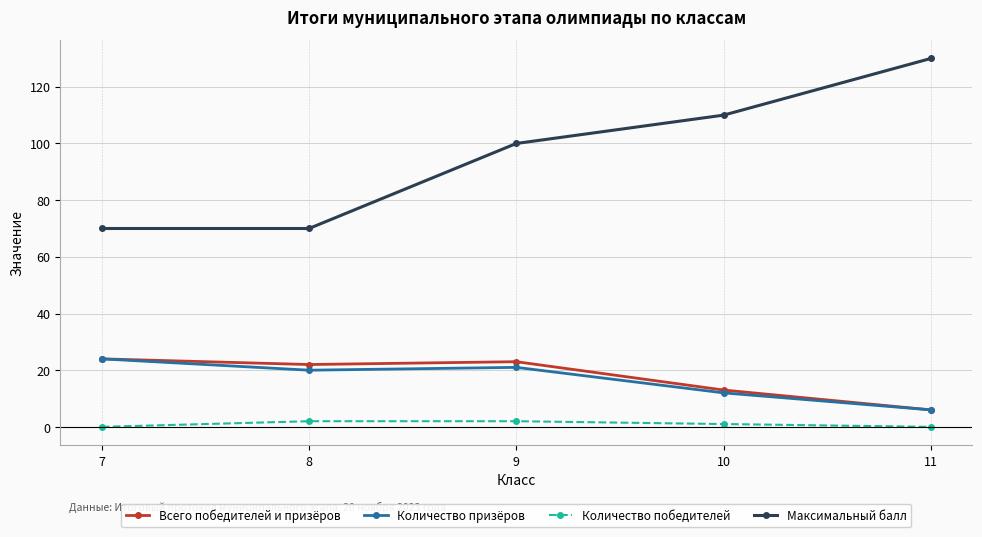

Is it true that Всего победителей и призёров equals 10 at 7?

False